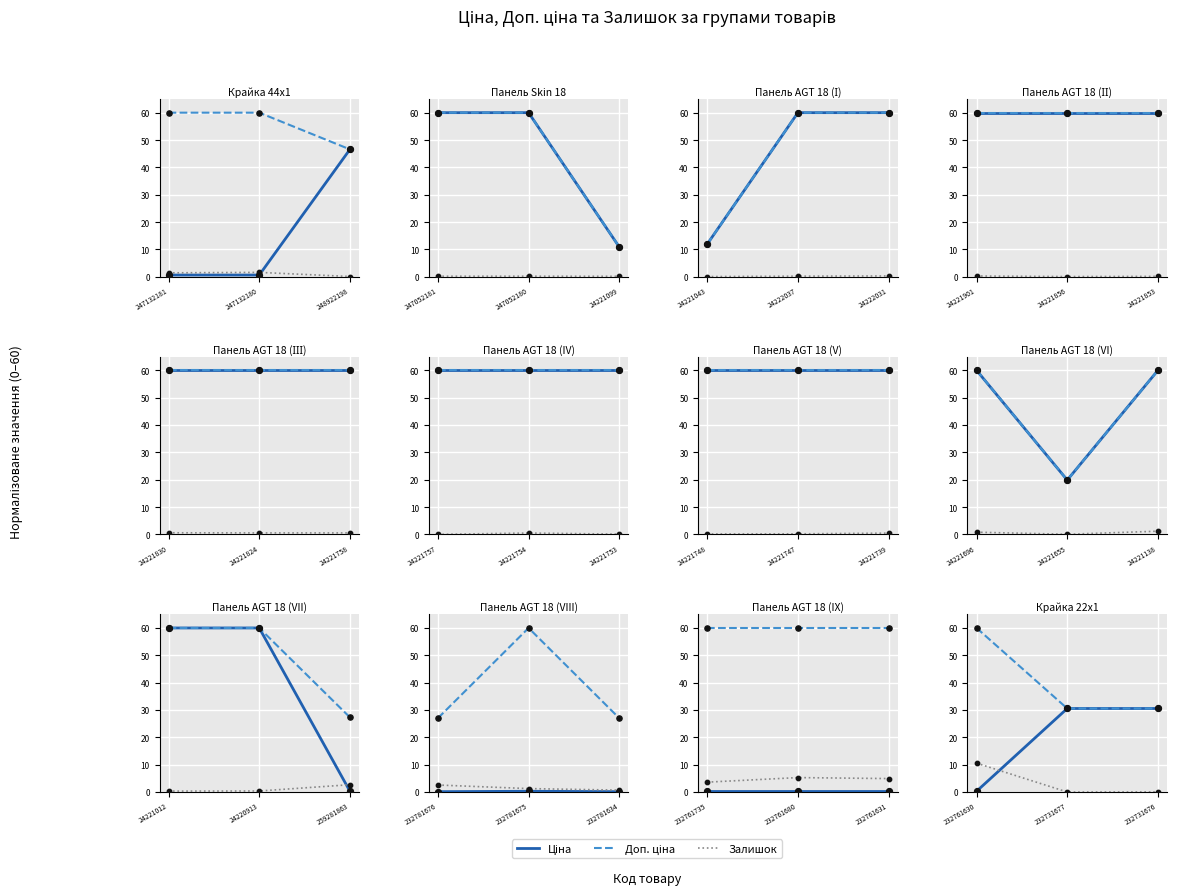

Is the value of Ціна at 232731677 greater than the value of Доп. ціна at 232761630?

No